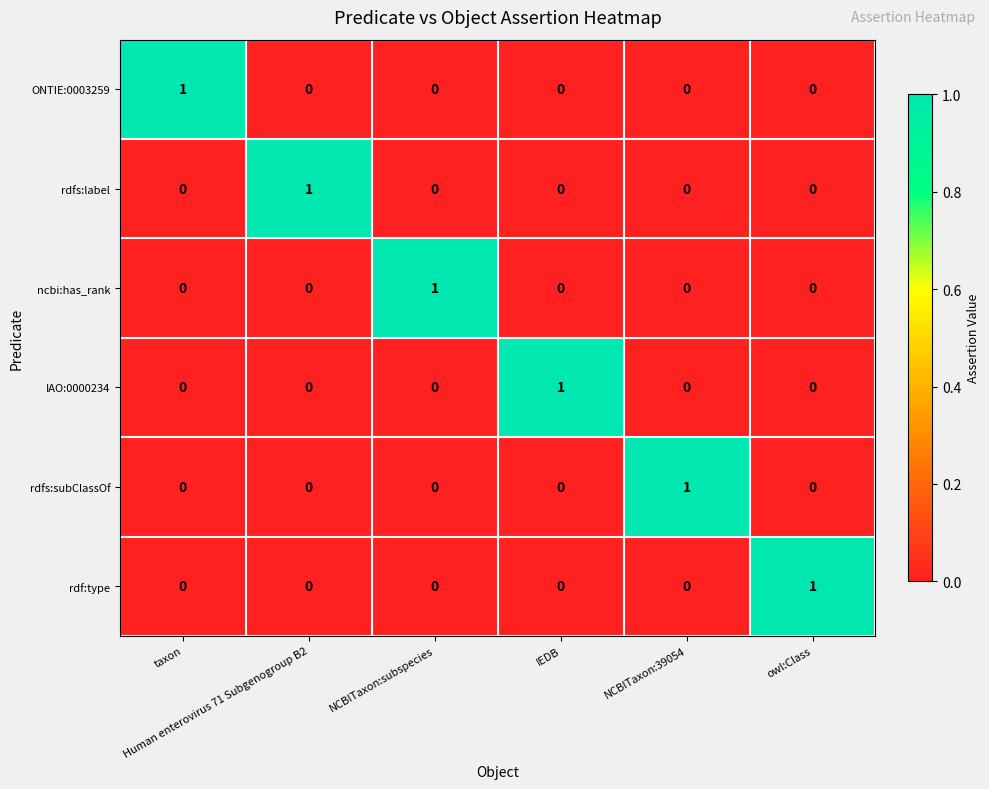

At how many categories does at least one series exceed 0?

6